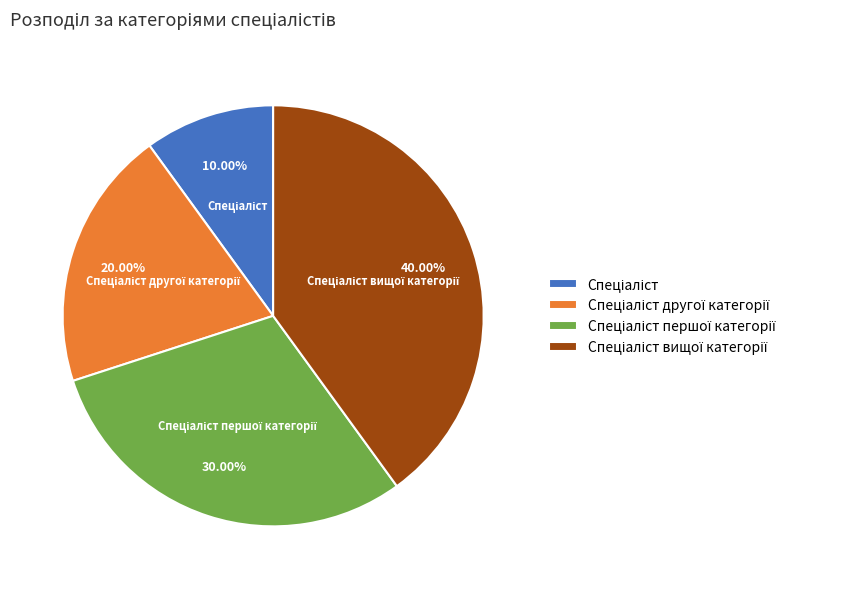

Is there any slice that represents more than half of the pie?

No